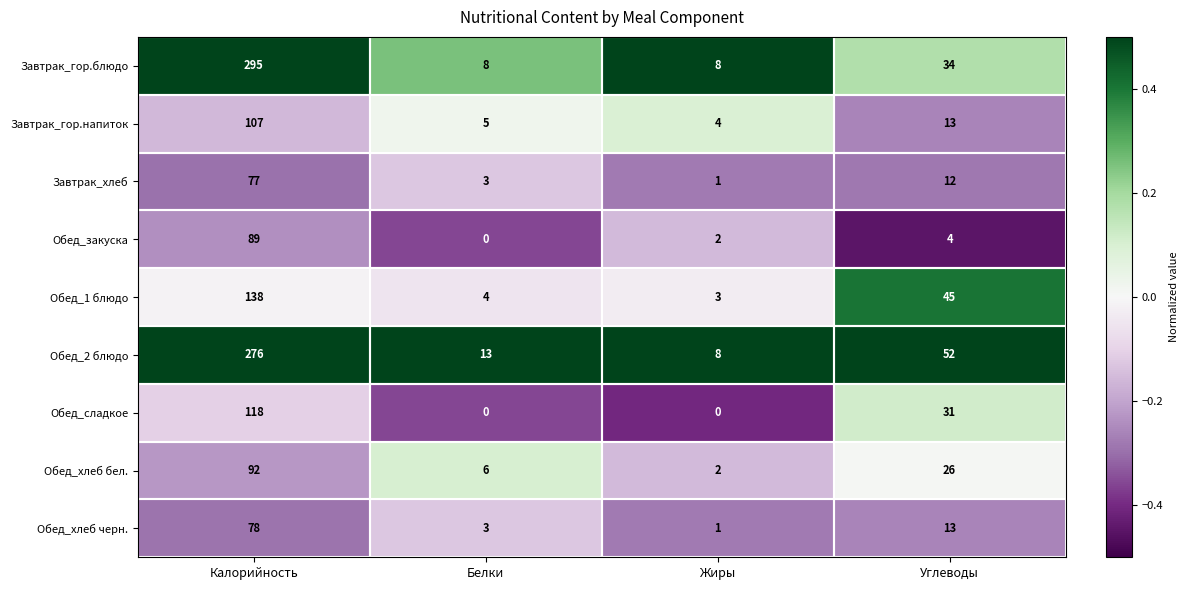

What is the spread (max minus min) of values at Углеводы?

48